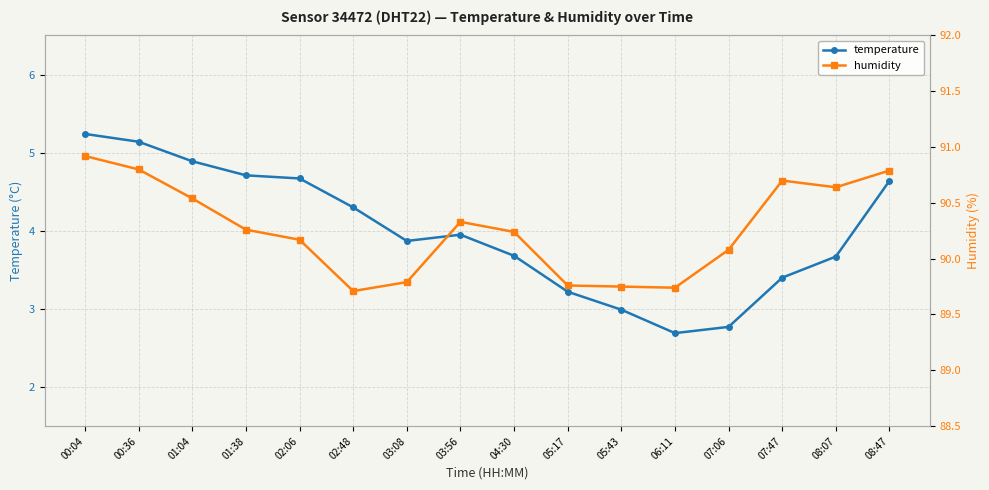

At which category does temperature reach its first local peak?

03:56